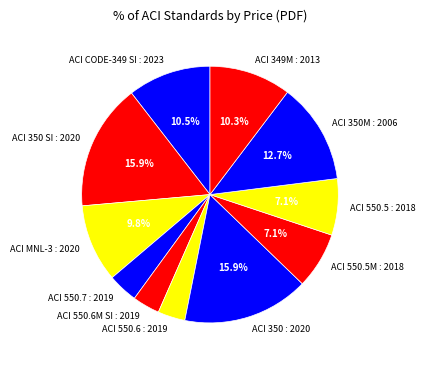

Is it true that ACI 550.6M SI : 2019 is 3% of the pie?

True